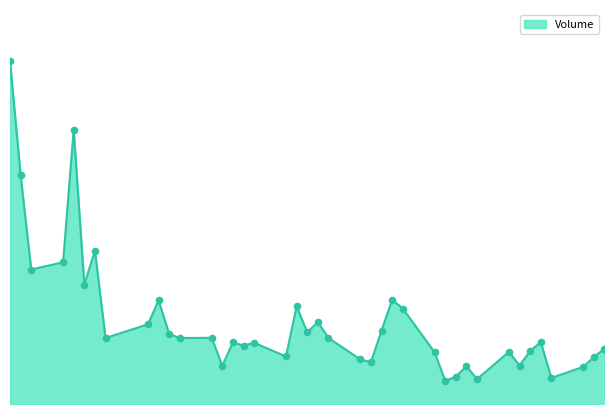

Does the chart have visible grid lines?

No